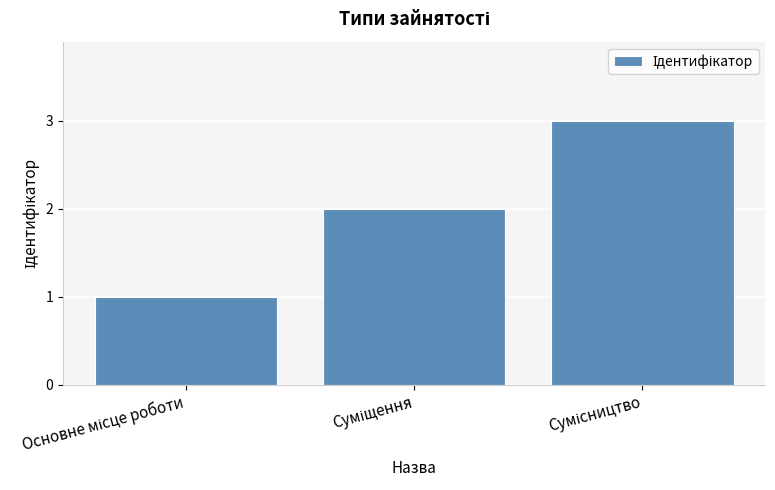

What is the maximum value shown in the chart?

3